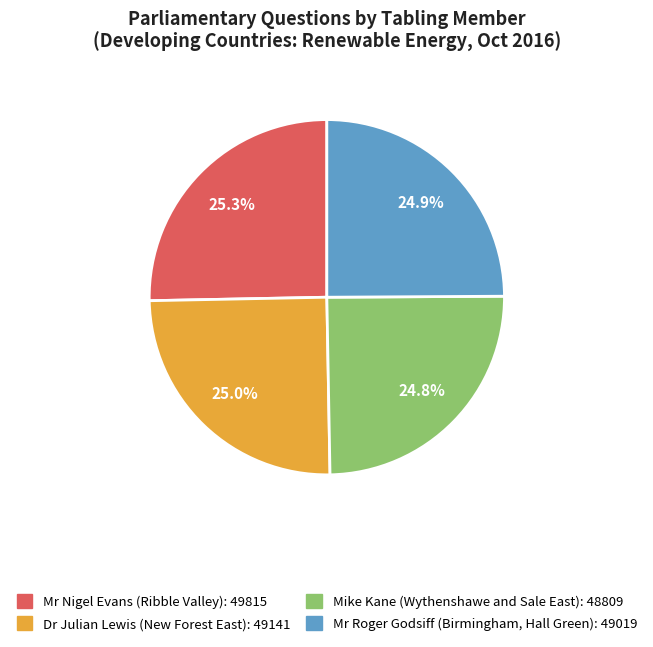

What is the total percentage of Dr Julian Lewis (New Forest East) and Mike Kane (Wythenshawe and Sale East)?

49.8%